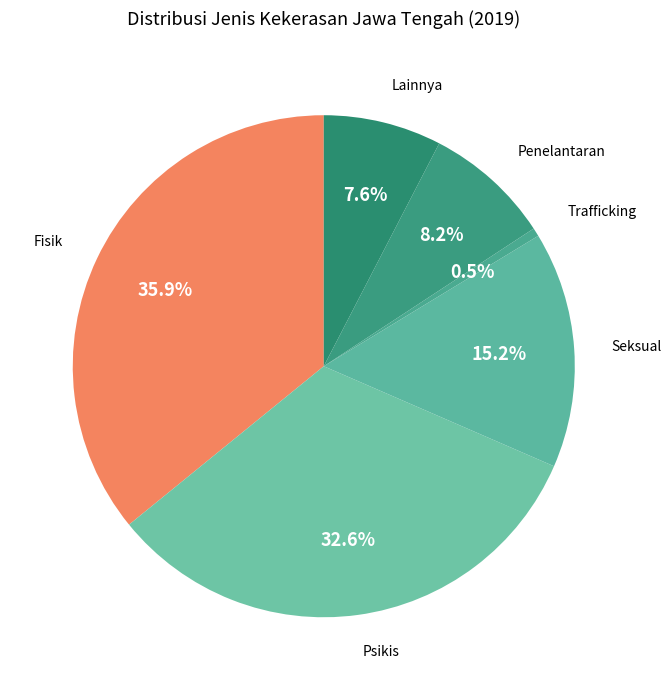

How many segments does this pie chart have?

6